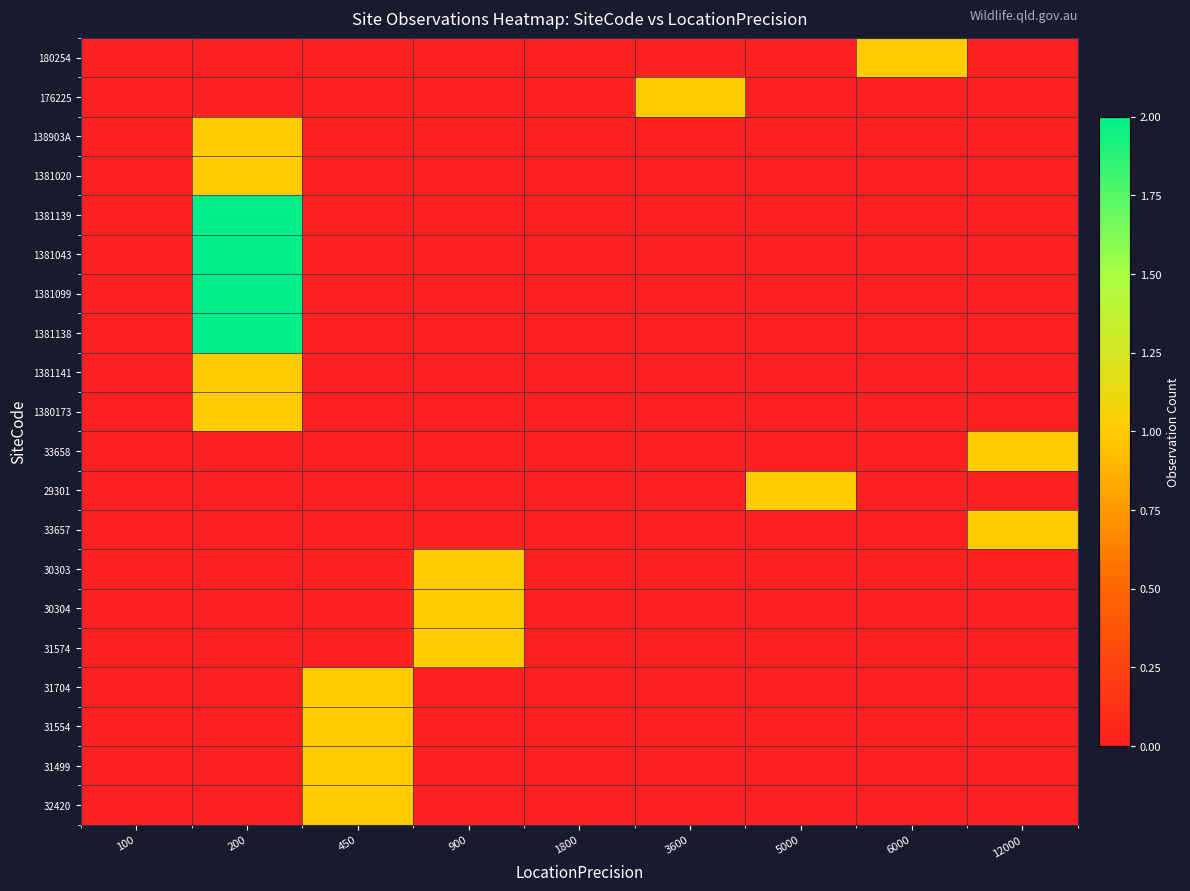

At which category is the sum across all series the highest?

200